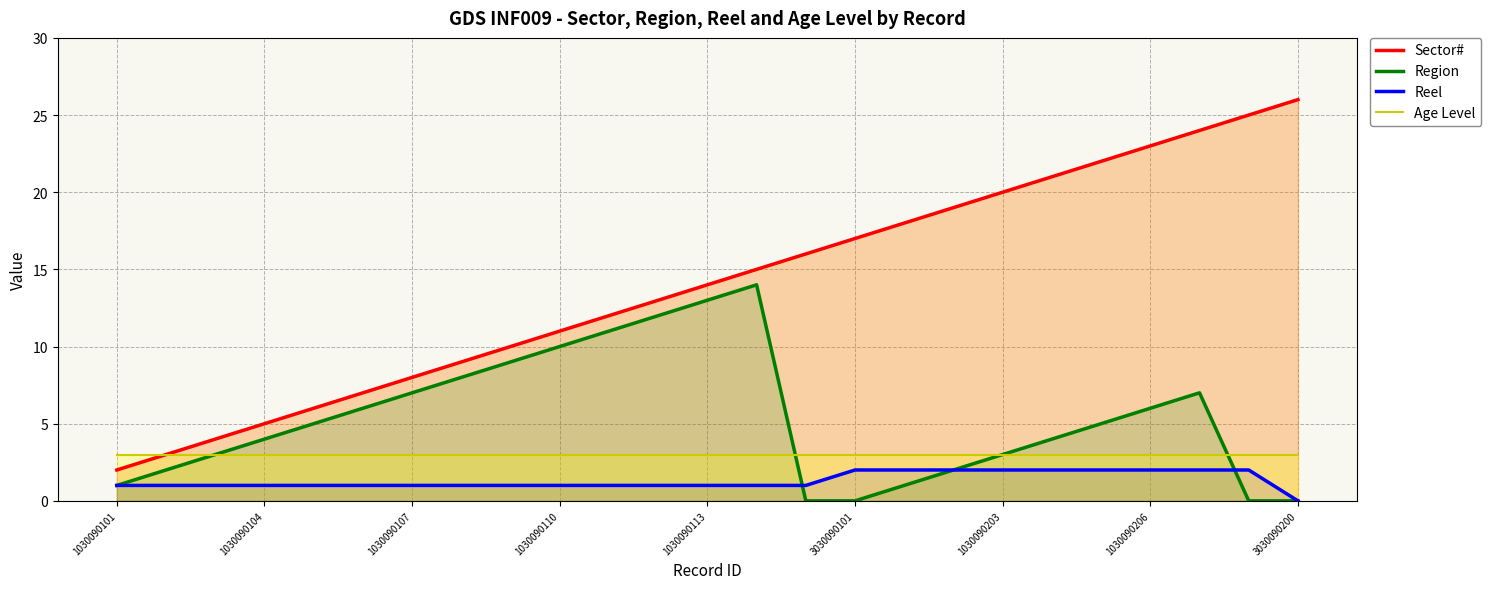

True or false: Age Level and Sector# cross at least once.

False